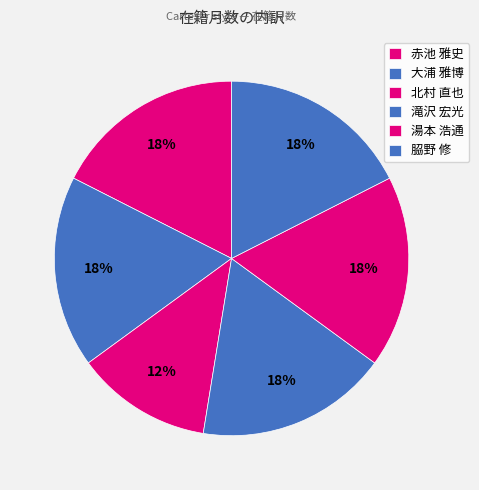

Is there any slice that represents more than half of the pie?

No